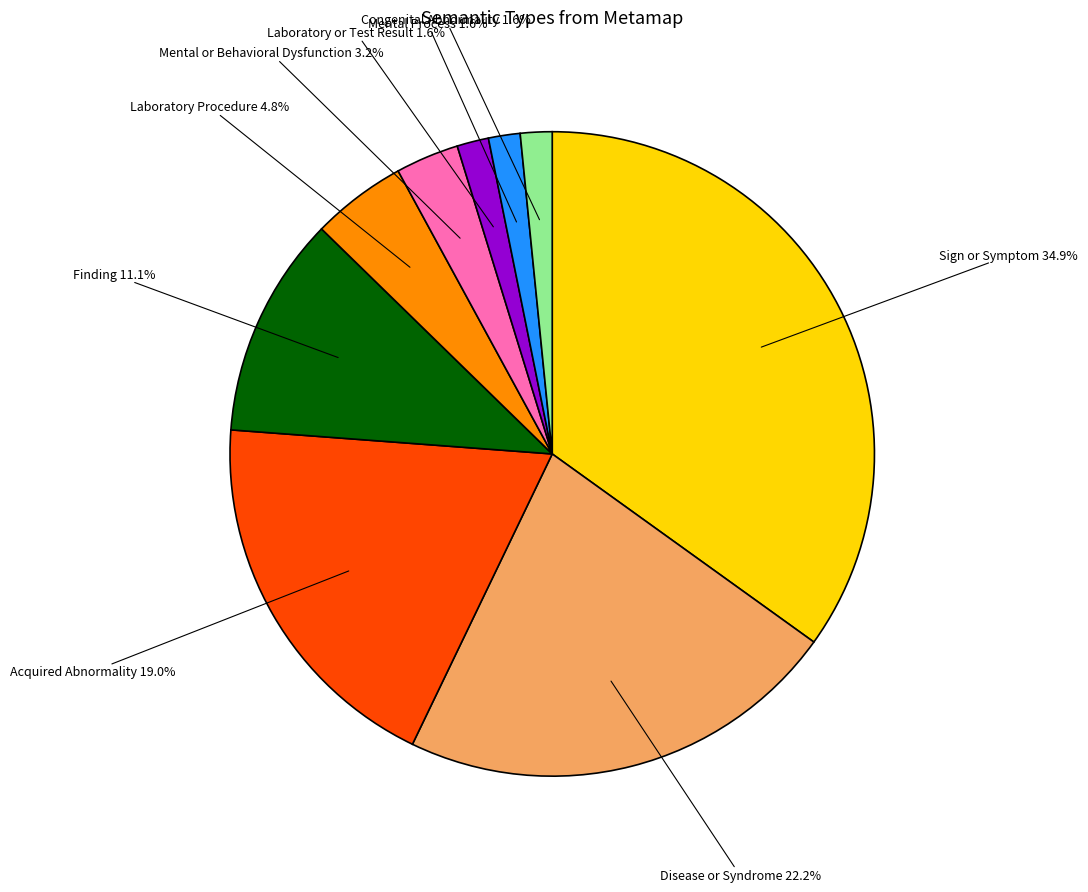

Is there any slice that represents more than half of the pie?

No